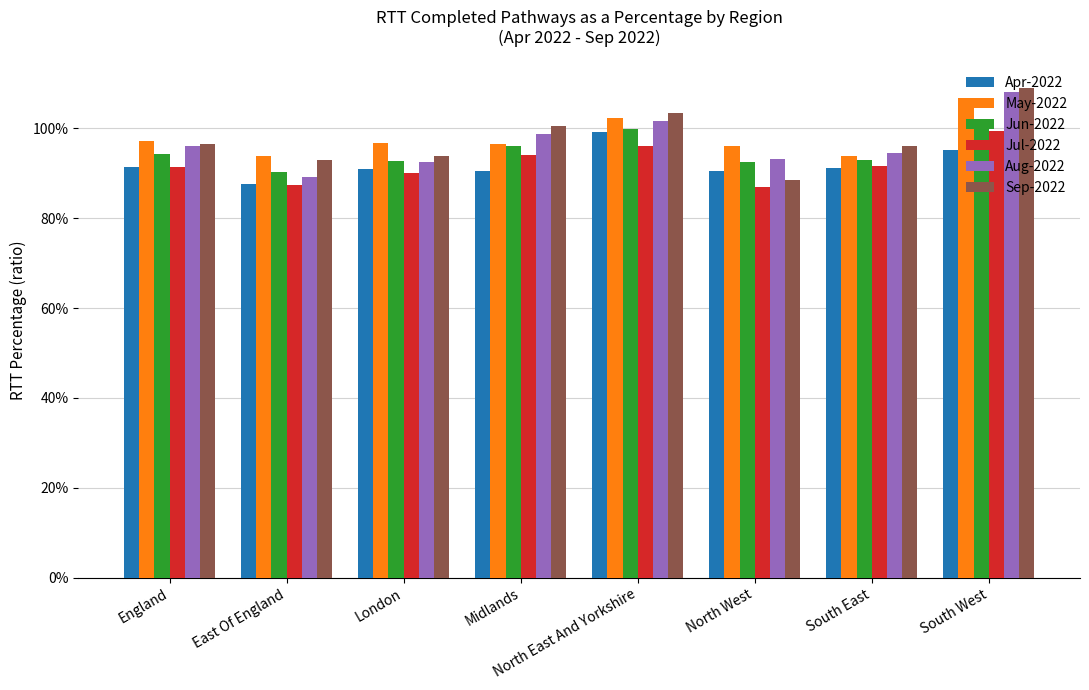

What is the total value across all series at Midlands?

576.7